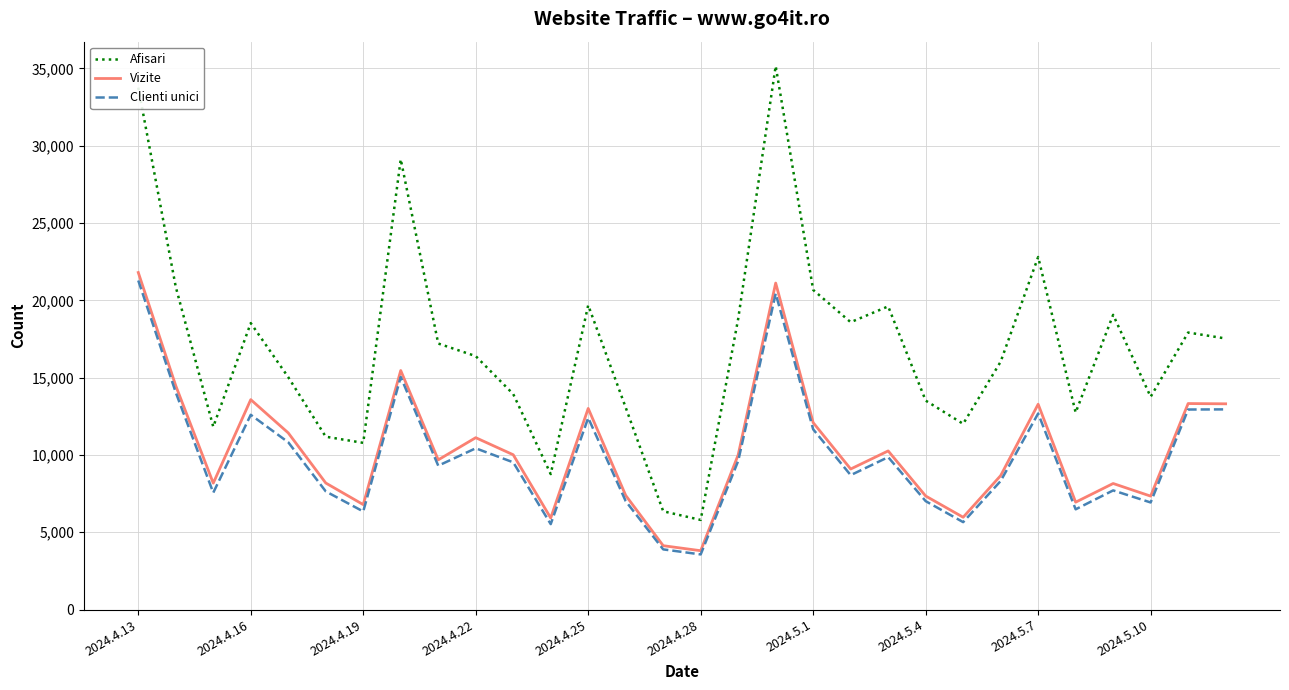

Which series has the largest total across all categories?

Afisari